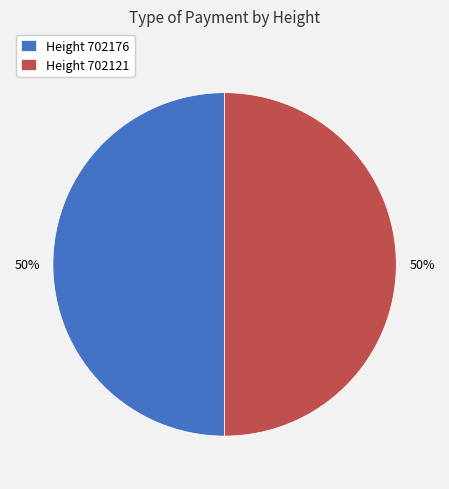

To the nearest percent, what is the combined percentage of Height 702121 and Height 702176?

100%